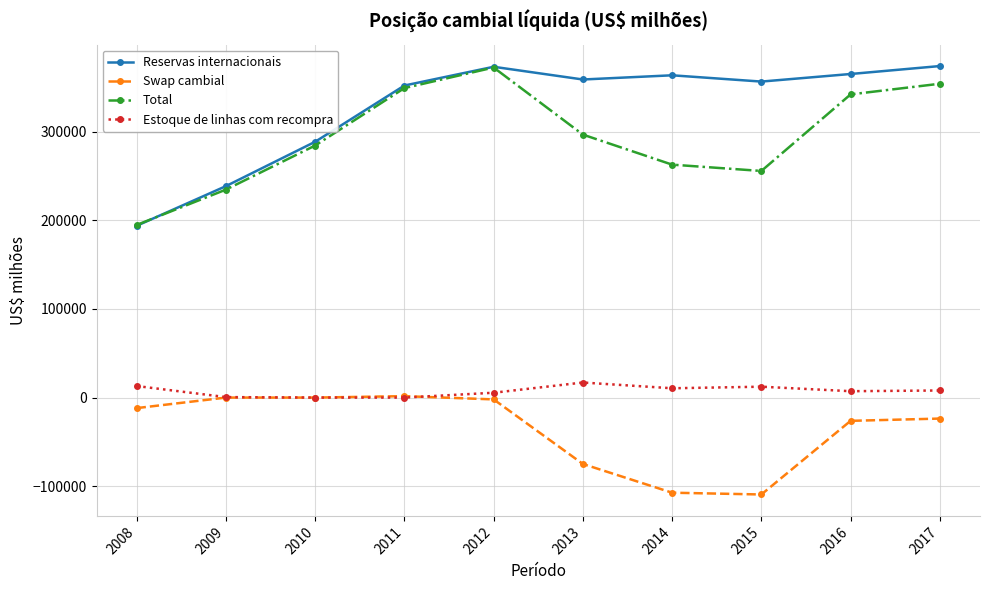

What is the value of the Total point at the 3rd from the left?

284325.1